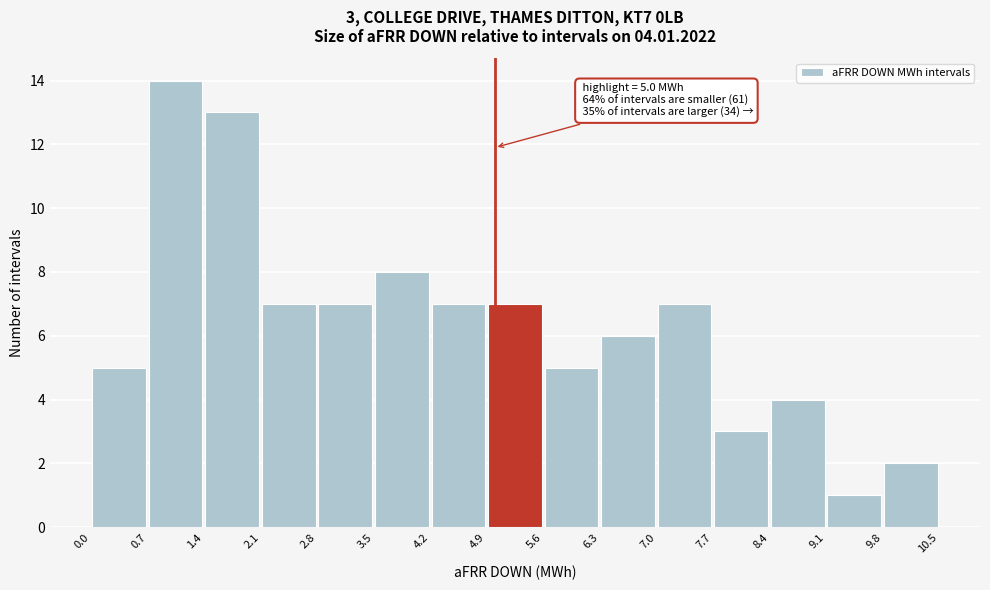

Over which range of the x-axis is the bar tallest?

0.7 to 1.4